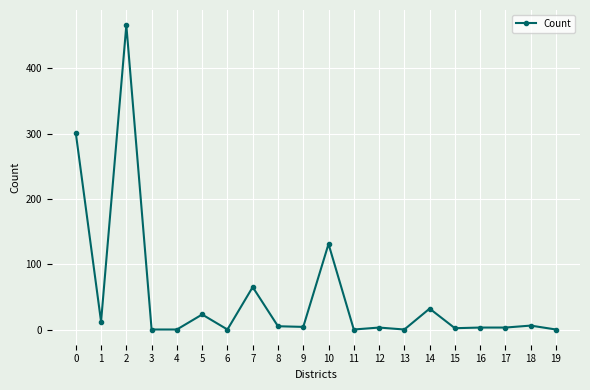

True or false: there are more than 2 points higher than both neighbors.

True